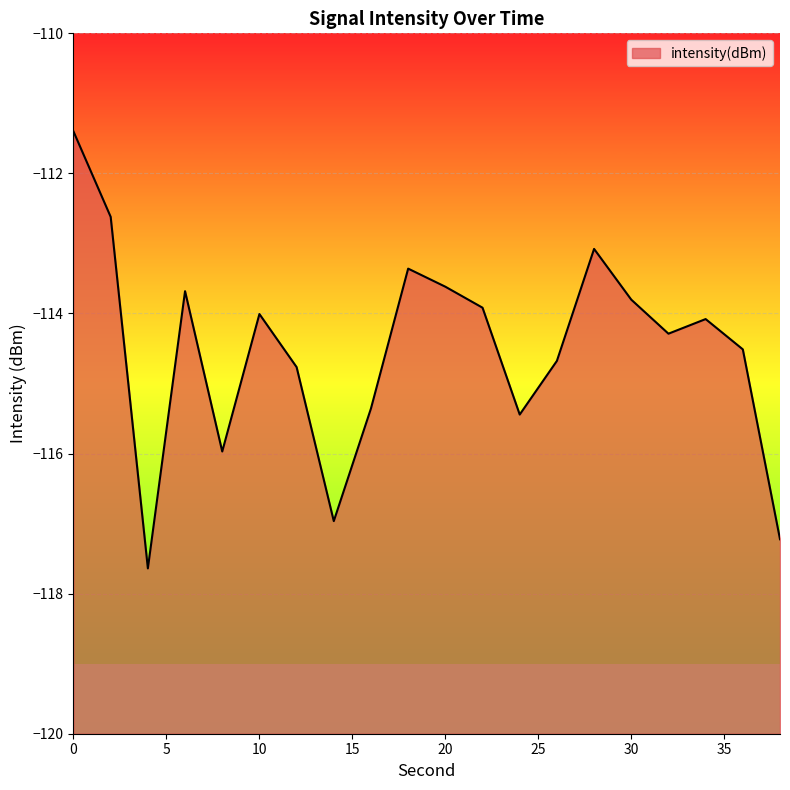

What is the value of the 16th point from the left?

-113.8